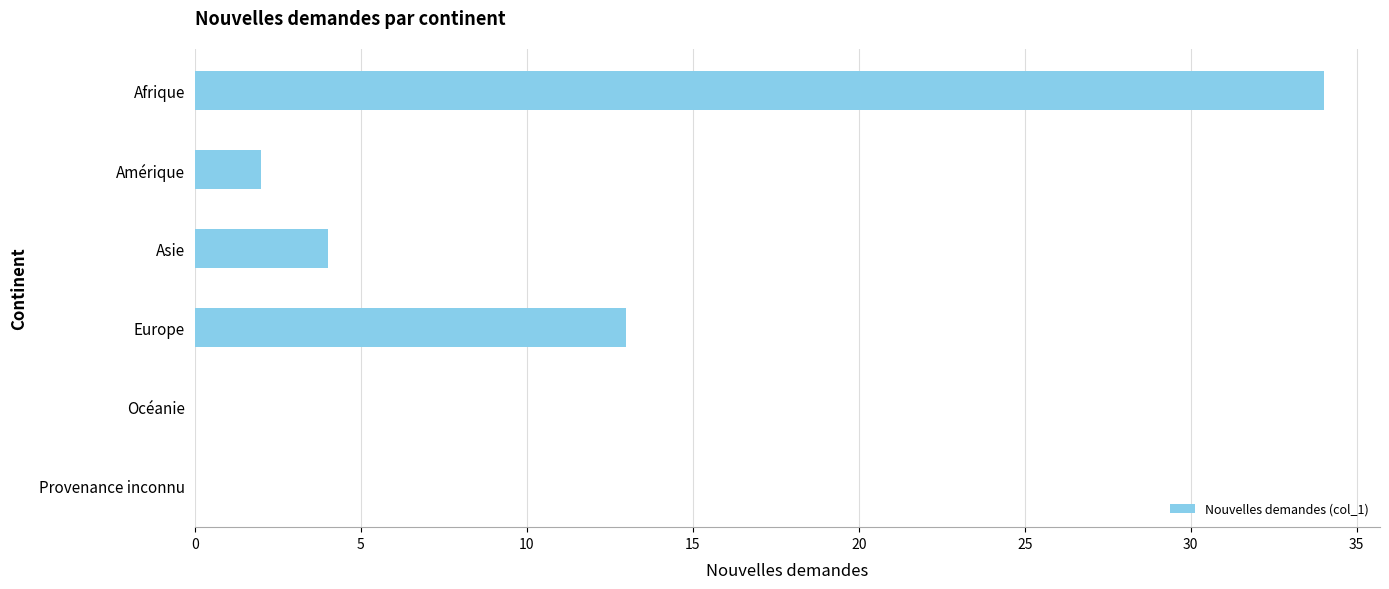

Where is the data nearest to the value 17?

Europe